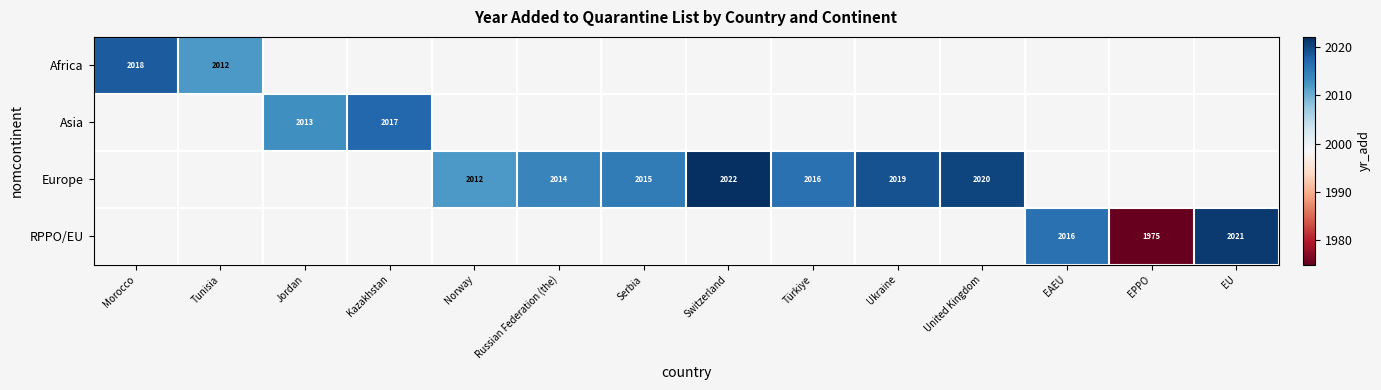

How many categories are shown in the chart?

14